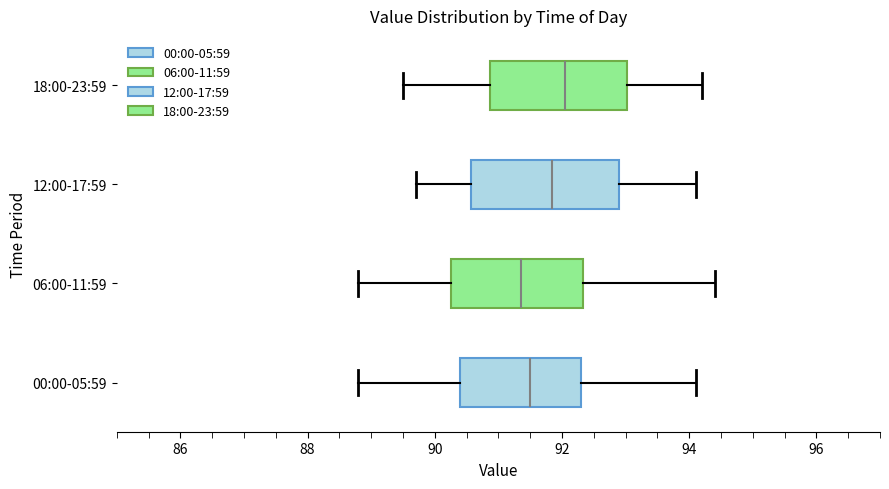

Reading bottom to top, transcribe this box plot: for each box, give where its median line is, the range the box spans, and where its two whiskers end, as read against the x-axis. The values are not printed on the chart, so give them approximately, as read against the axis.

00:00-05:59: median 91.6, box 90.4 to 92.4, whiskers 88.8 to 94.2
06:00-11:59: median 91.4, box 90.2 to 92.4, whiskers 88.8 to 94.4
12:00-17:59: median 91.8, box 90.6 to 93.0, whiskers 89.8 to 94.2
18:00-23:59: median 92.0, box 90.8 to 93.0, whiskers 89.6 to 94.2